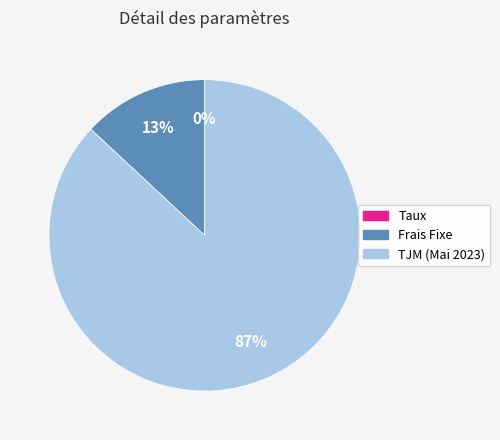

To the nearest percent, what percentage of the pie is Frais Fixe?

13%